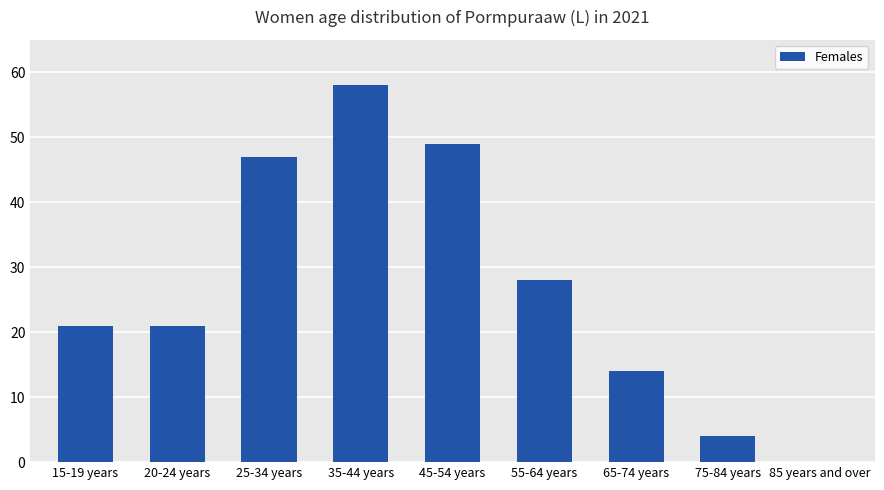

What is the greatest value displayed?

58